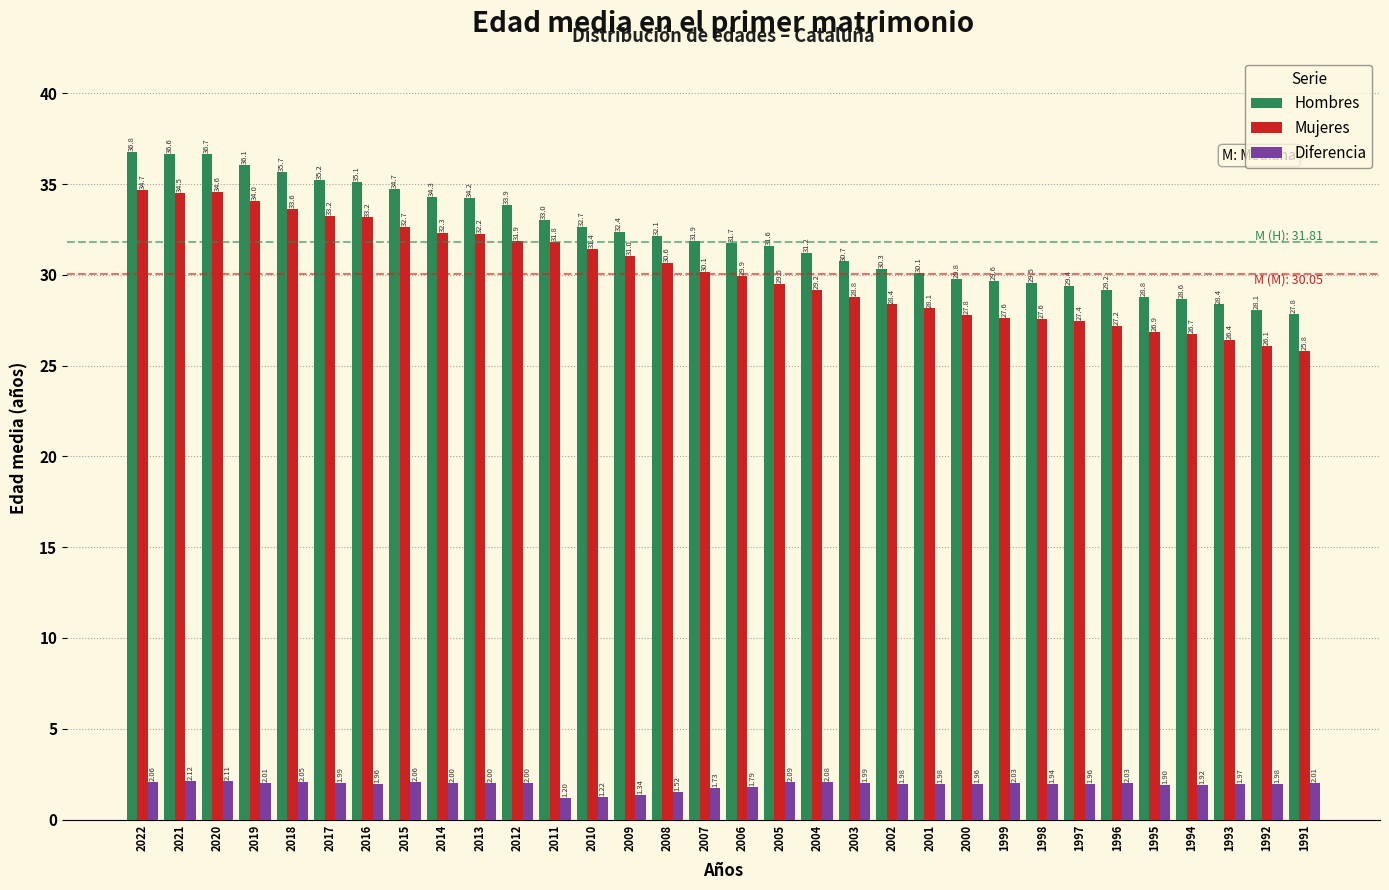

What is the average value of the Hombres series?

32.1